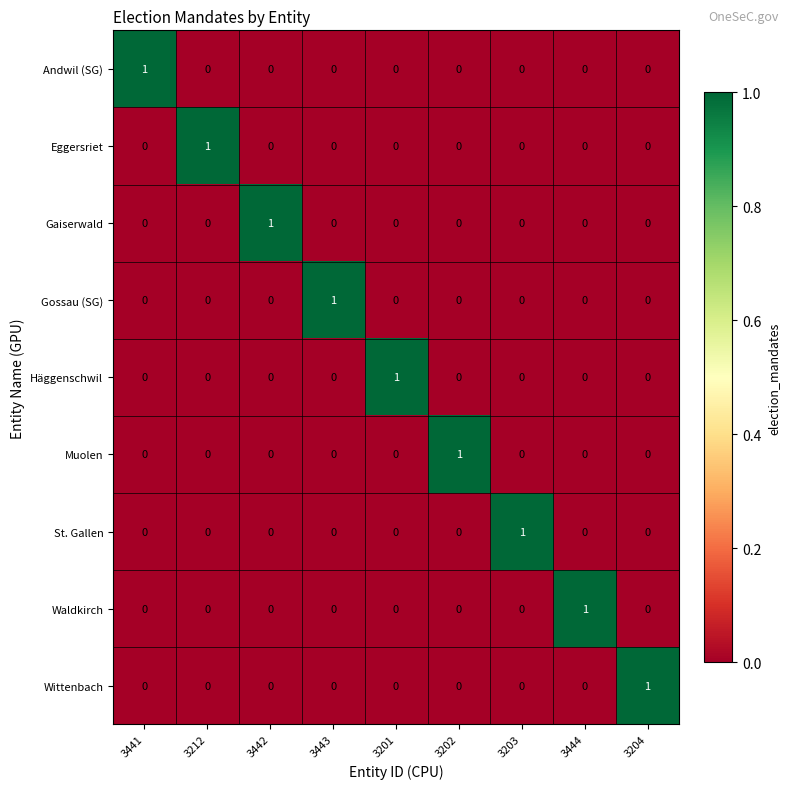

At how many categories does at least one series exceed 0?

9